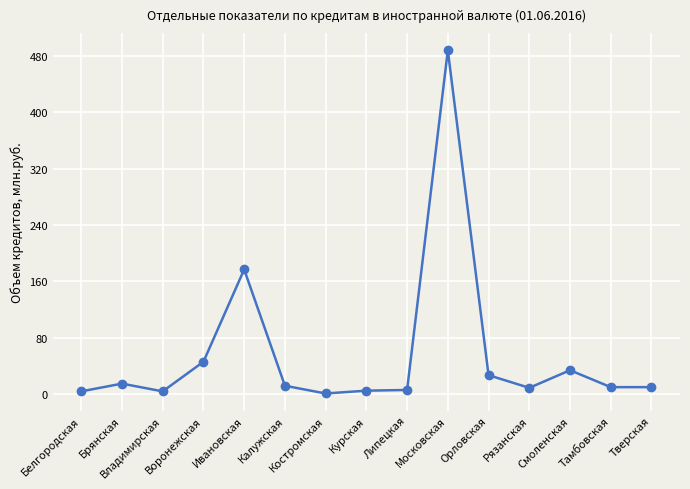

What is the greatest value displayed?

488